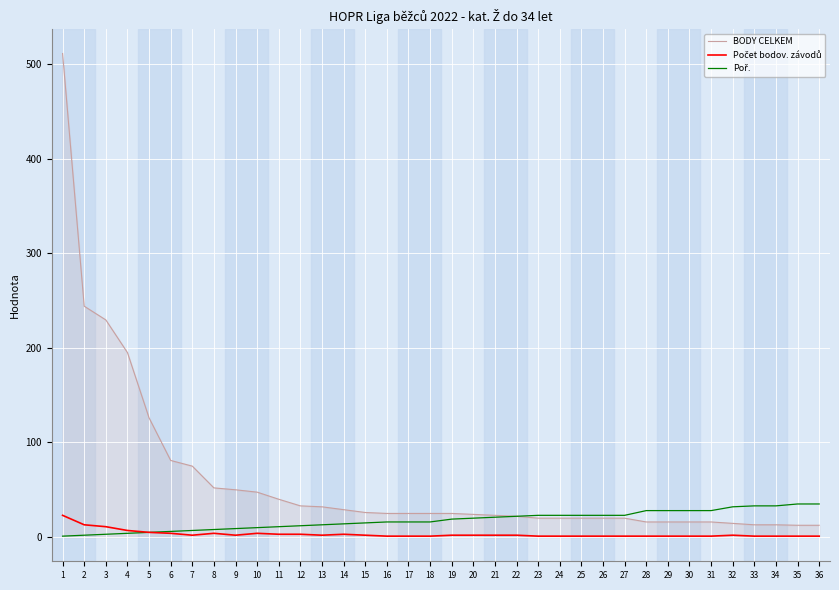

What is the total value across all series at 32?

48.5